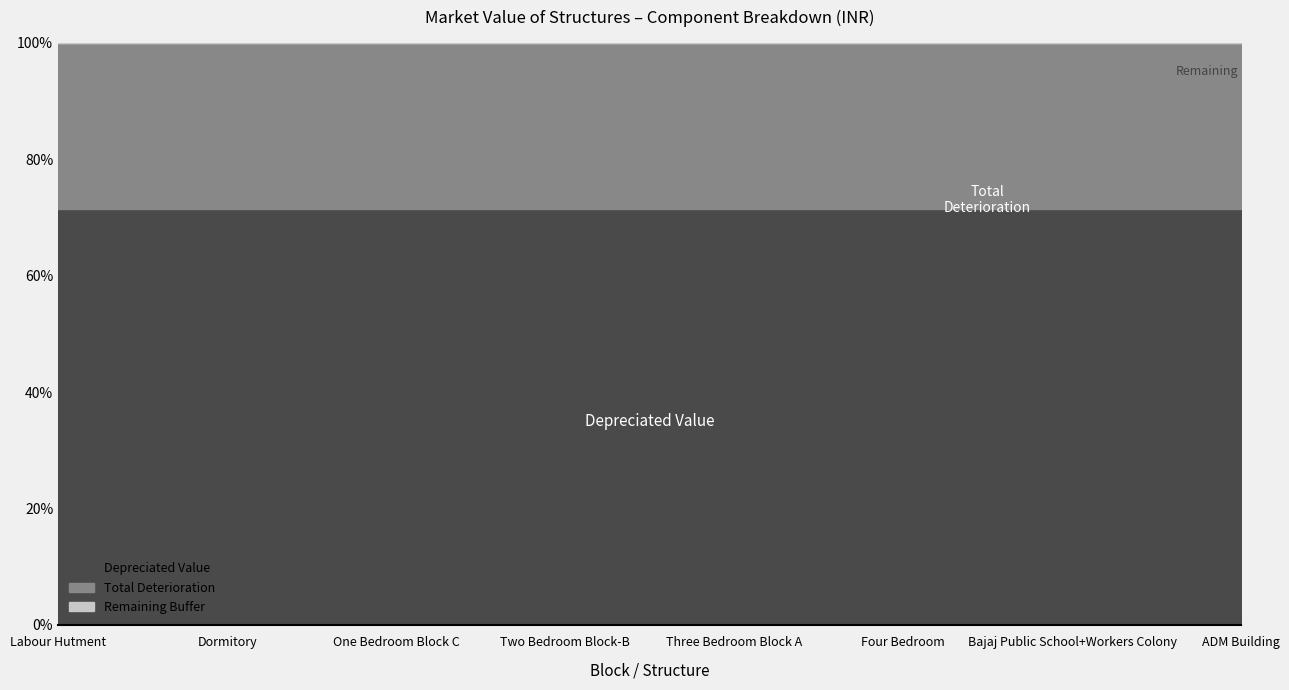

Reading left to right, list all the values displayed in this chart.

Gross Replacement Value: 23372732.5	26995861.2	7595007.8	48360049.9	30922531.9	23715024.5	30780448.4	10262302.3
Total Deterioration: 6661228.8	7693820.4	2164577.2	13782614.2	8812921.6	6758782.0	8772427.8	2924756.1
Depreciated Value: 16711503.7	19302040.8	5430430.6	34577435.7	22109610.3	16956242.5	22008020.6	7337546.1